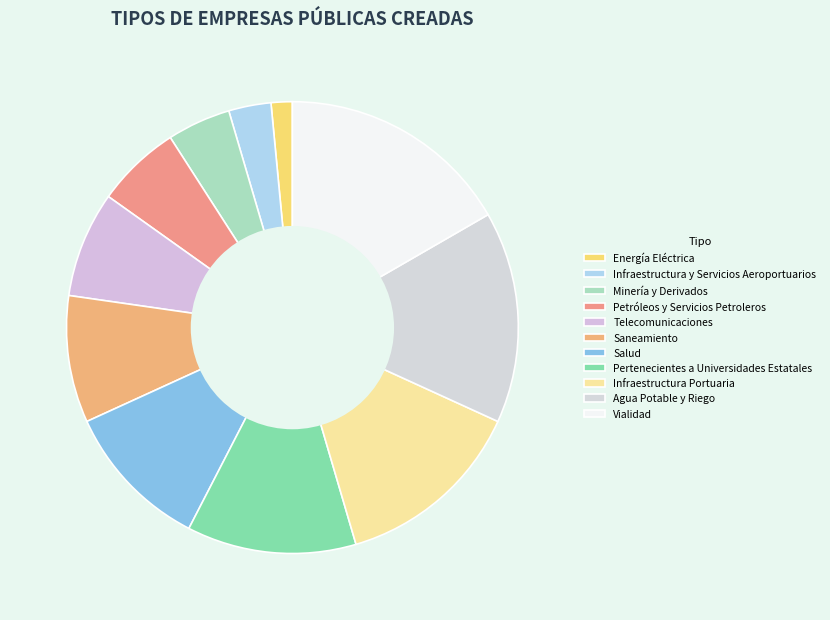

Which category has the biggest portion of the pie?

Vialidad